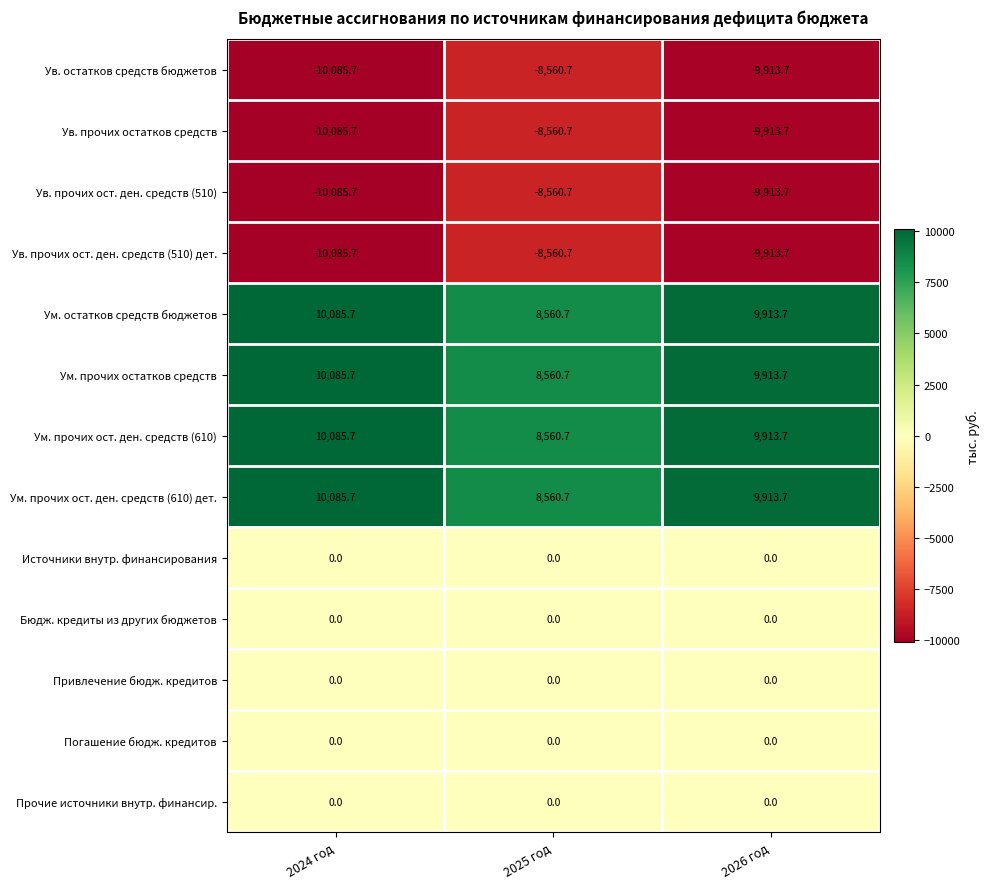

What is the minimum value shown in the chart?

-10085.7